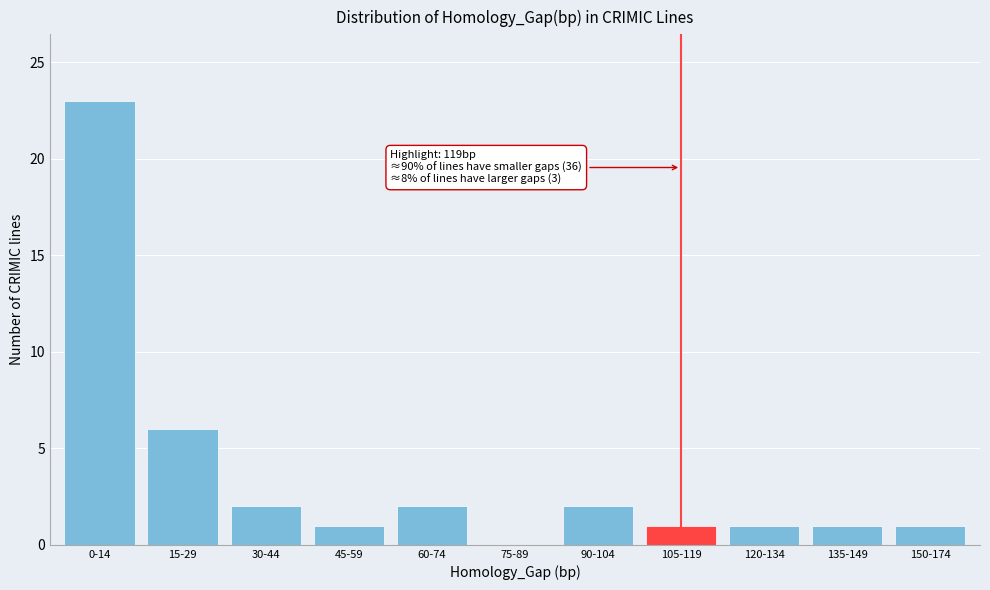

Which category has the highest value across all series?

0-14